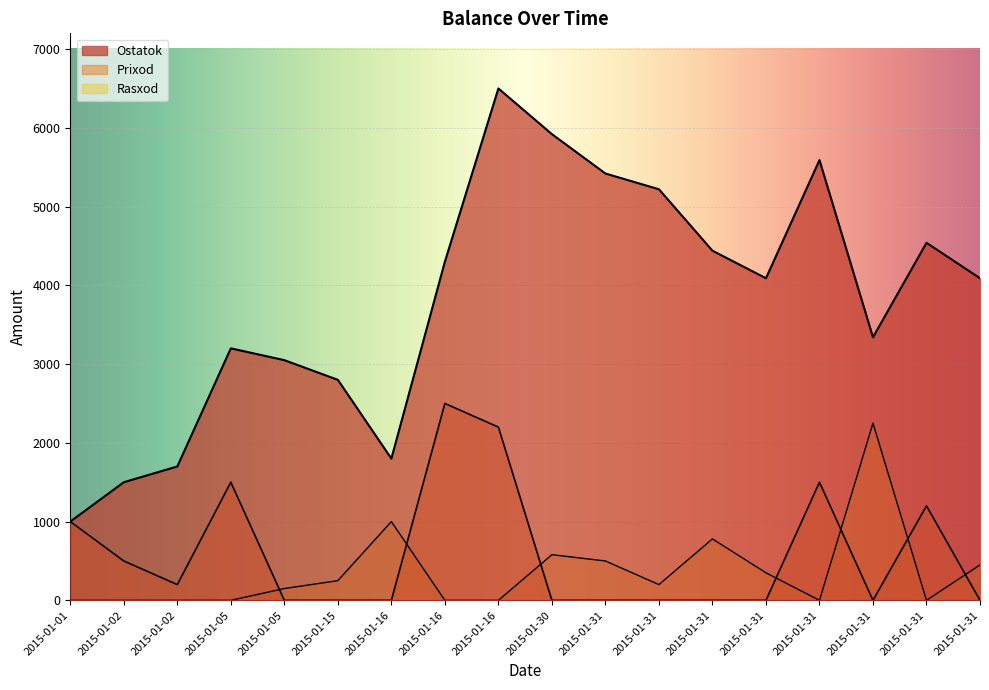

The value of Prixod at 2015-01-31 is 0. True or false?

True